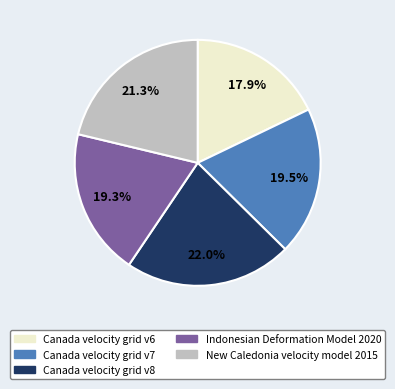

What is the largest slice in the pie chart?

Canada velocity grid v8